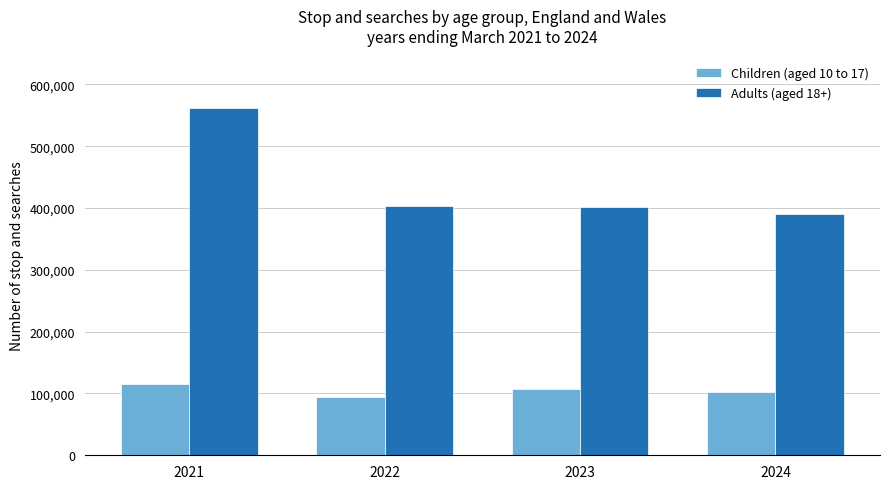

What is the greatest value displayed?

562552